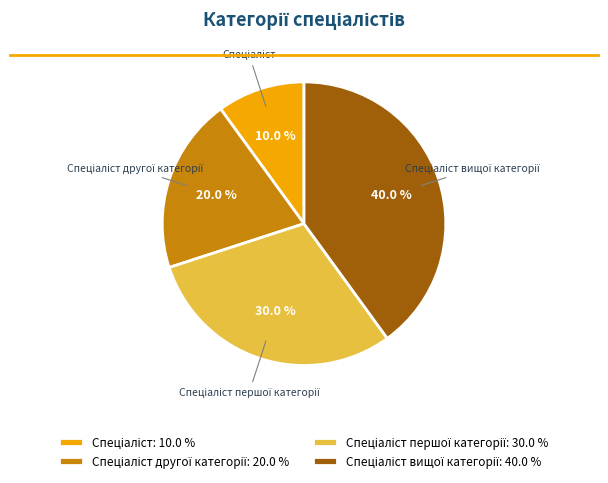

Does any single category account for the majority?

No